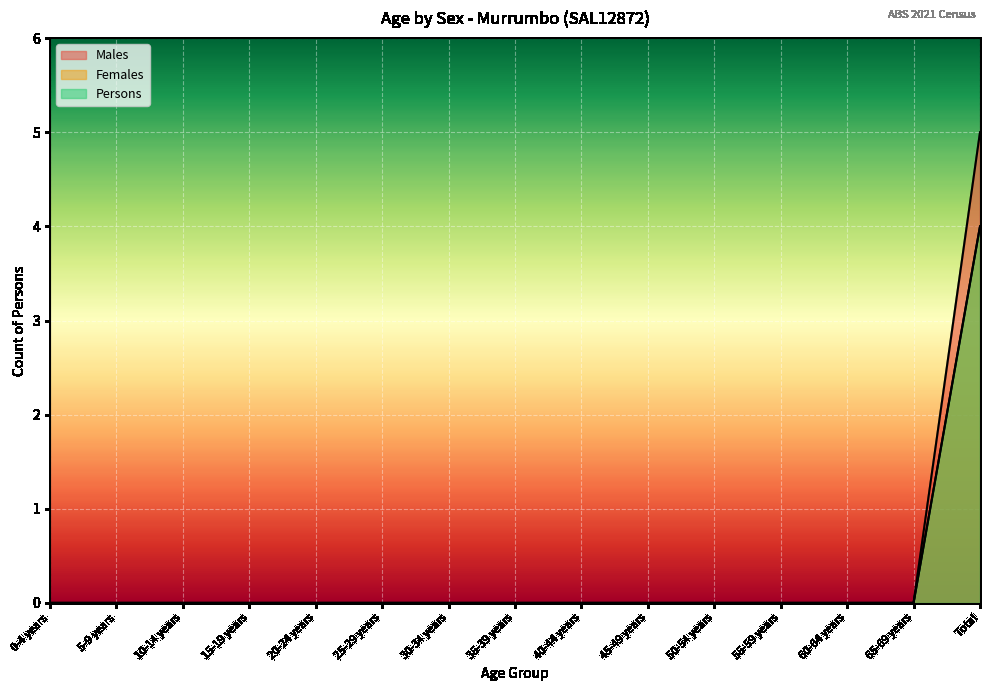

True or false: Males has more than 1 interior local peaks.

False